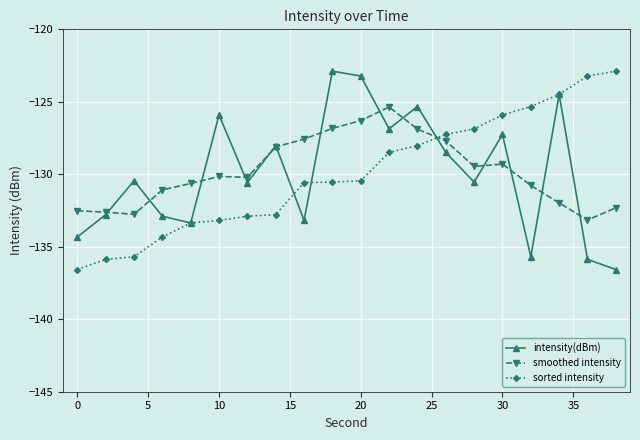

What is the maximum value shown in the chart?

-122.9